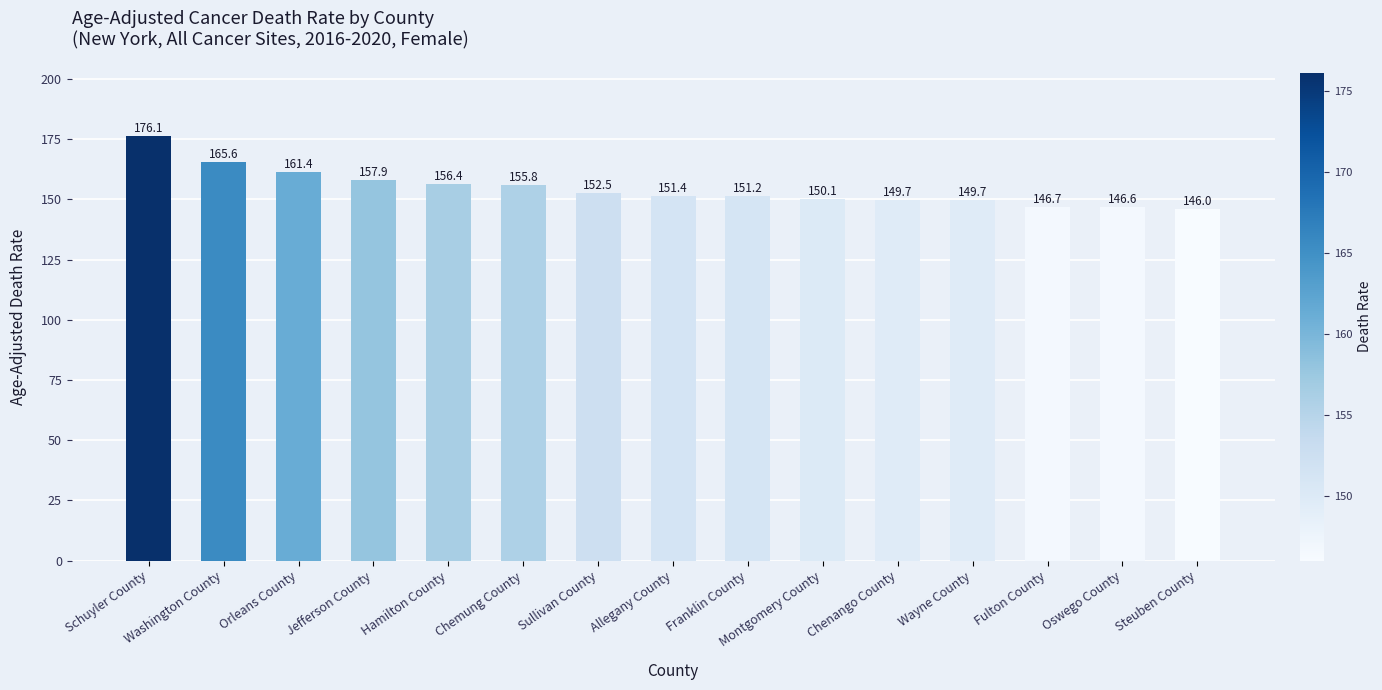

Where does the data first go above 151?

Schuyler County